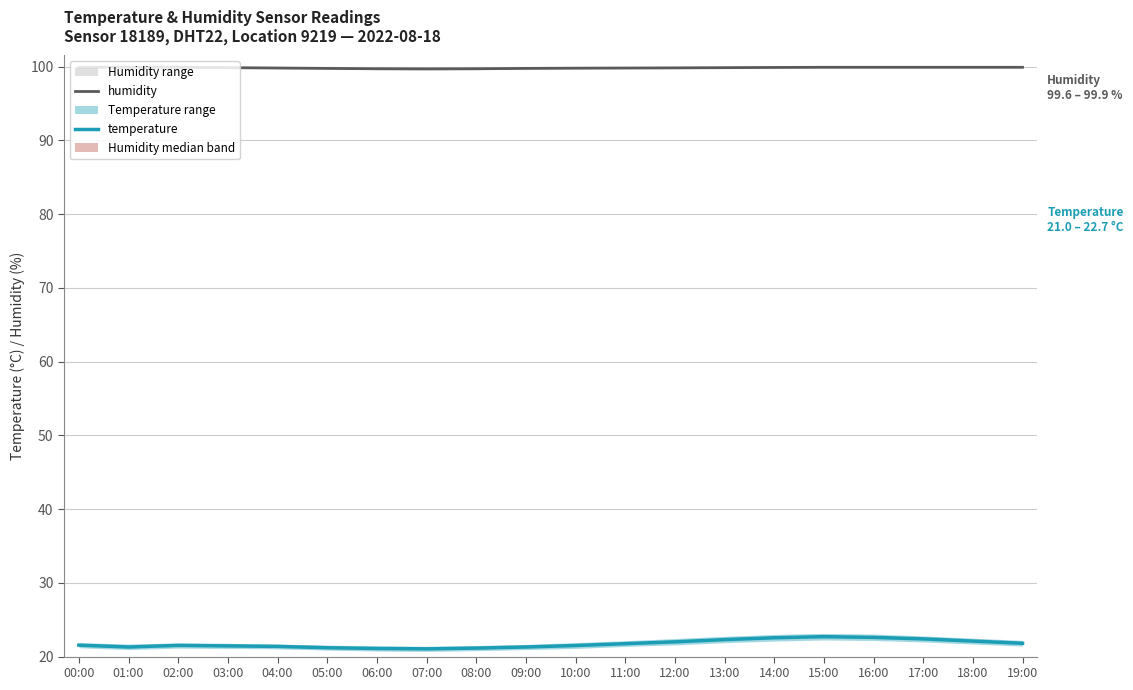

Does the chart display data point markers on the line(s)?

No